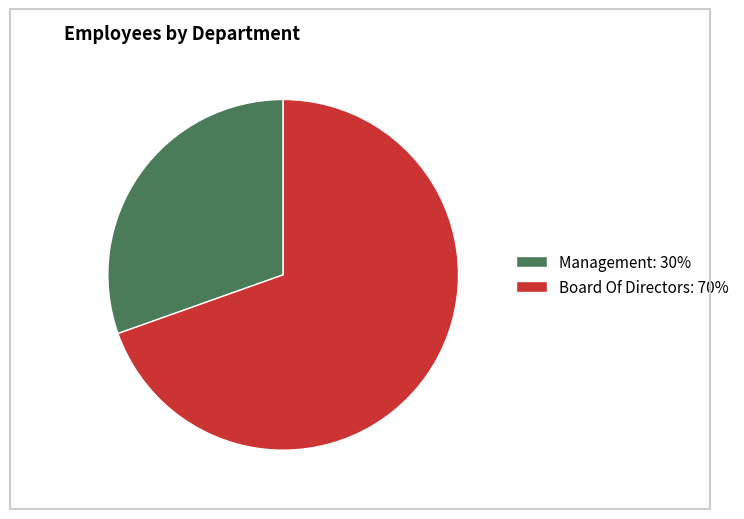

Combined, do Management and Board Of Directors account for over 50%?

Yes